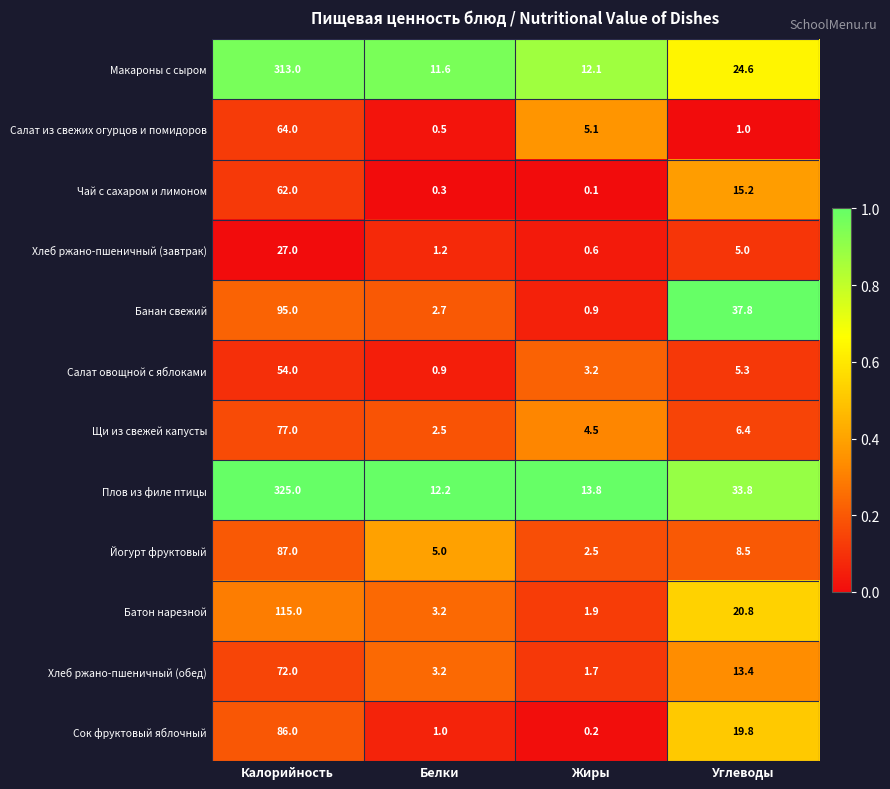

Which series has the largest total across all categories?

Плов из филе птицы